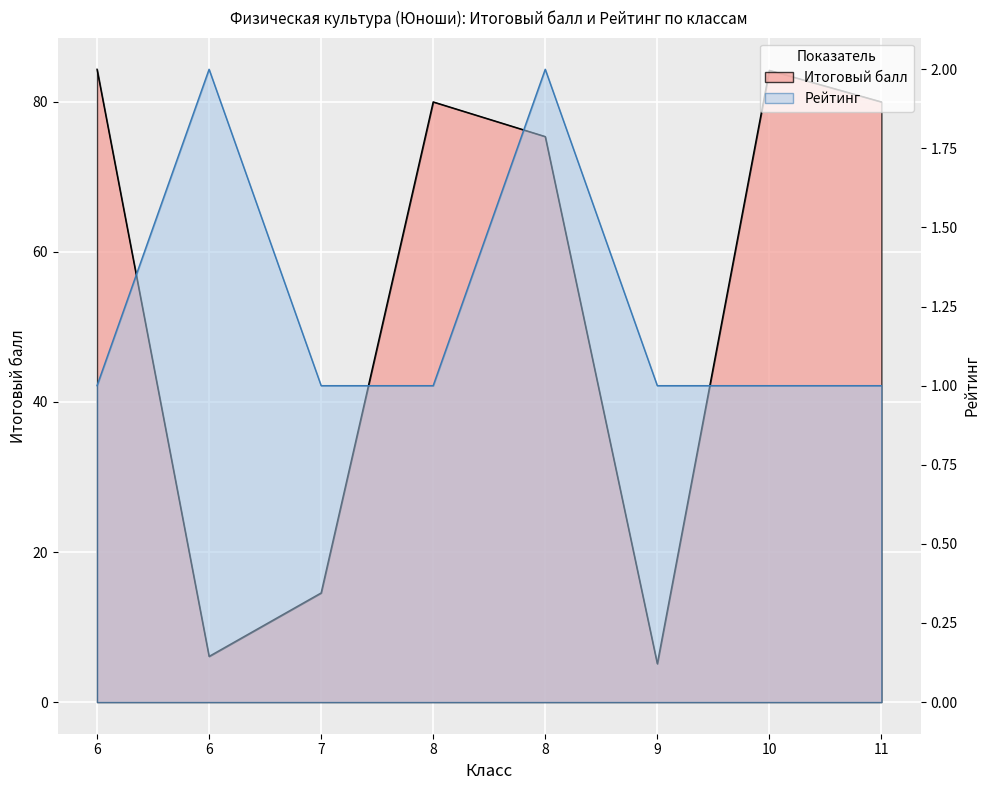

What is the difference between the maximum and second lowest values in the Итоговый балл series?

78.3